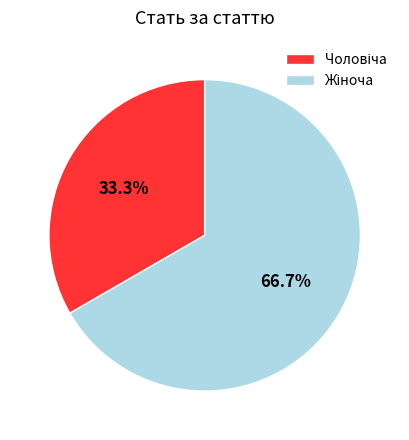

Does any single category account for the majority?

Yes